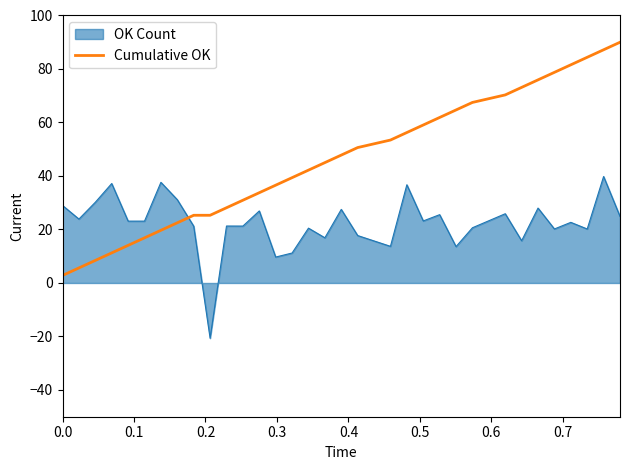

Which series has the widest spread of values?

Cumulative OK